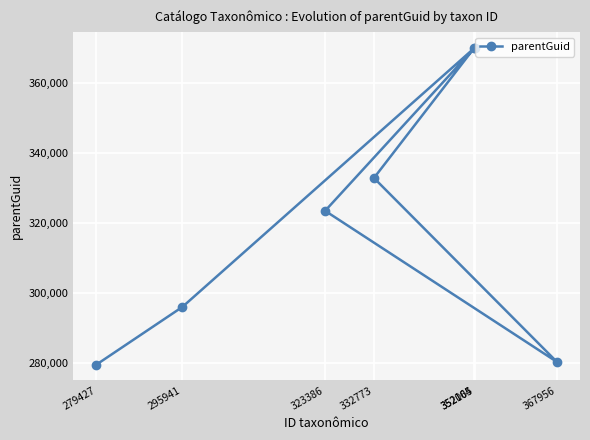

True or false: the data has more than 0 interior local peaks.

True